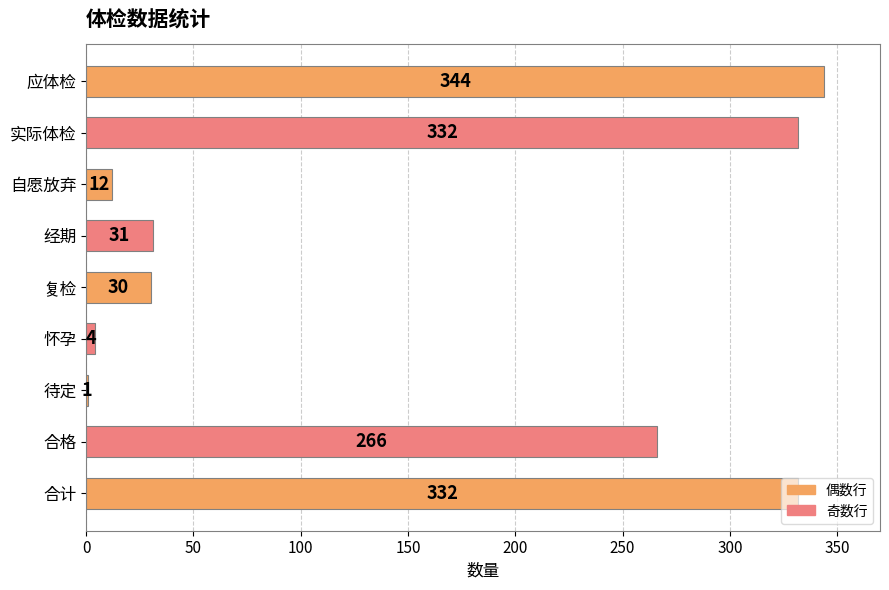

Are the bars grouped side by side (vs. stacked)?

No